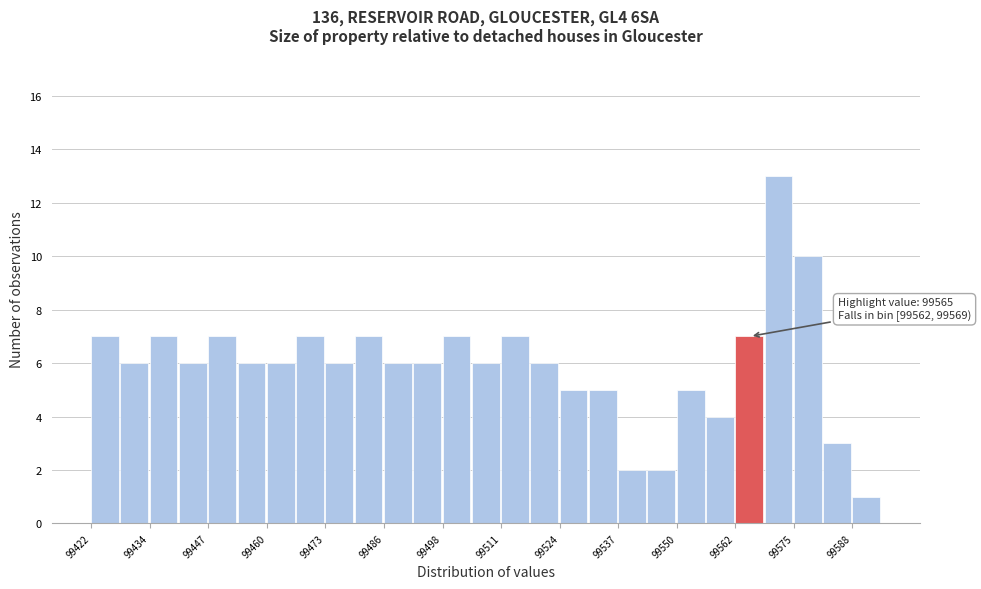

Around what value on the x-axis is the tallest bar? Give the approximate position of its centre, as read against the axis.

99572